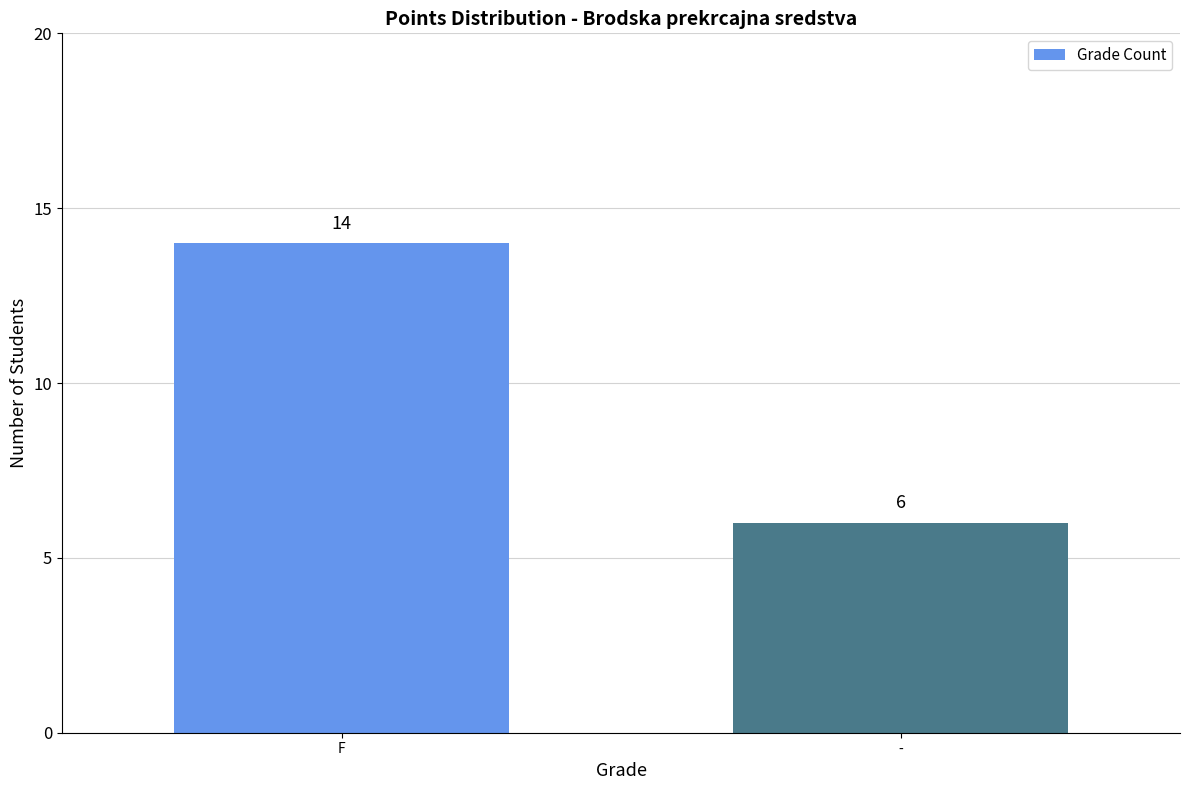

How many values are below 14?

1